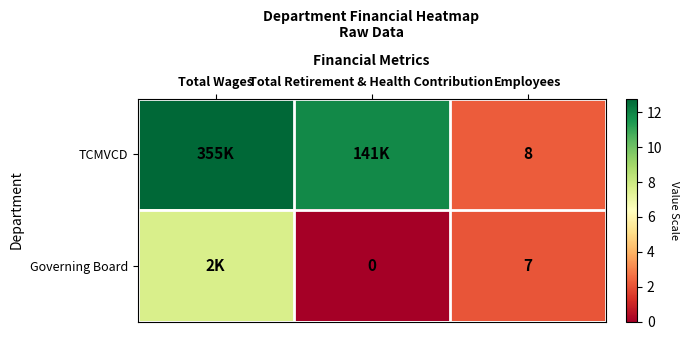

Rank the series at Employees from highest to lowest value.

TCMVCD, Governing Board